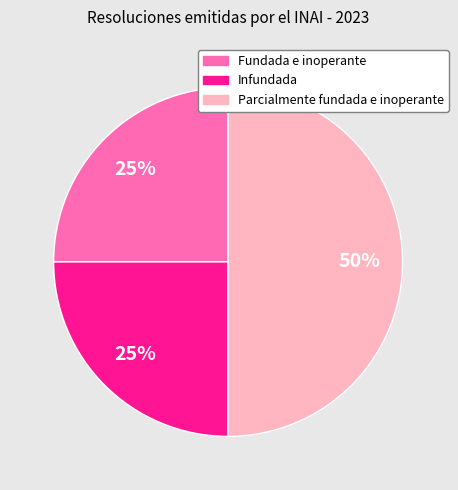

Which has a higher value, Parcialmente fundada e inoperante or Infundada?

Parcialmente fundada e inoperante